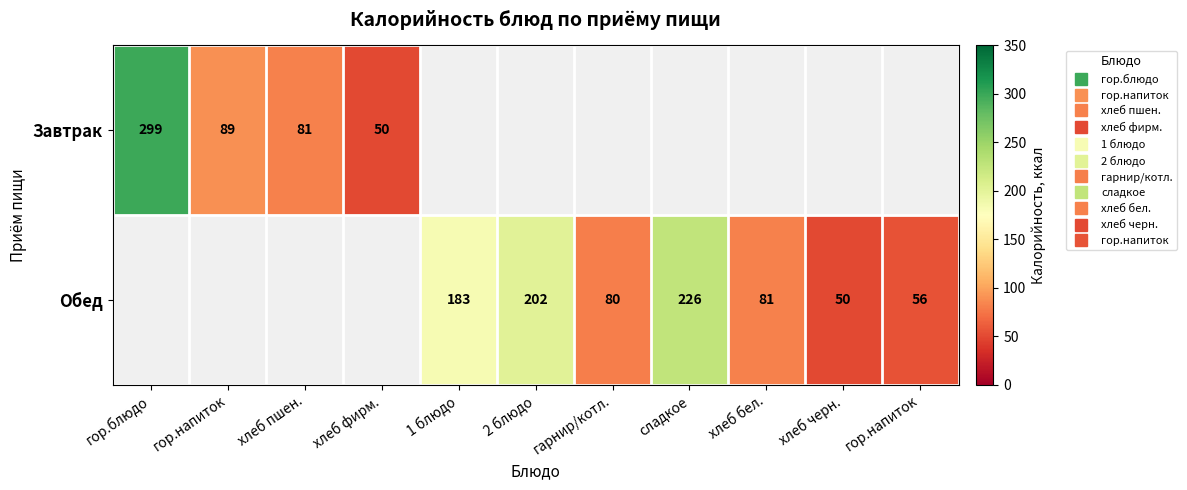

How many data points in Обед are above 56?

5